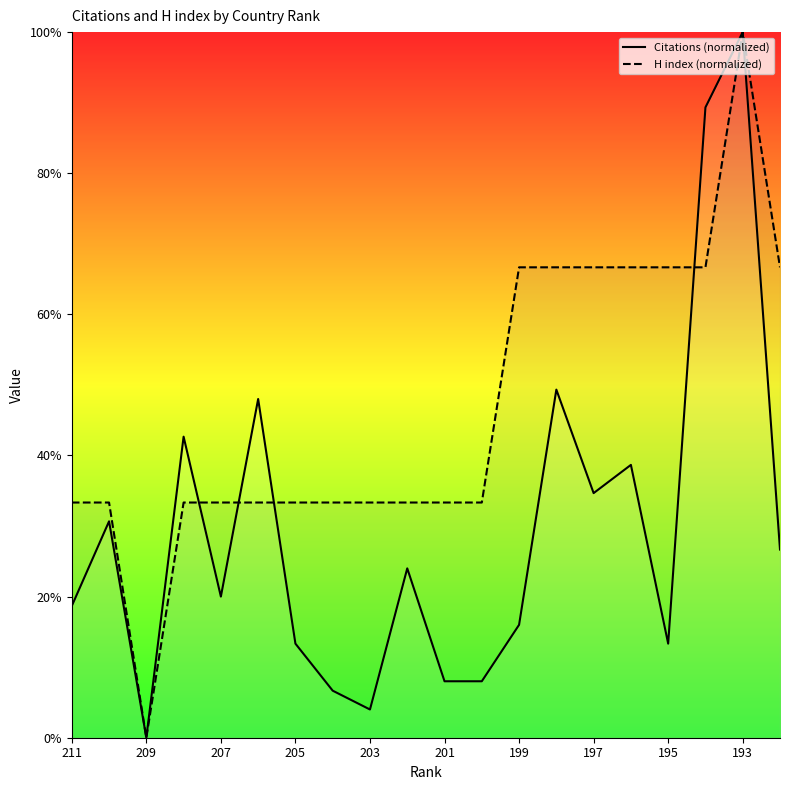

How many intersections are there between H index (normalized) and Citations (normalized)?

4